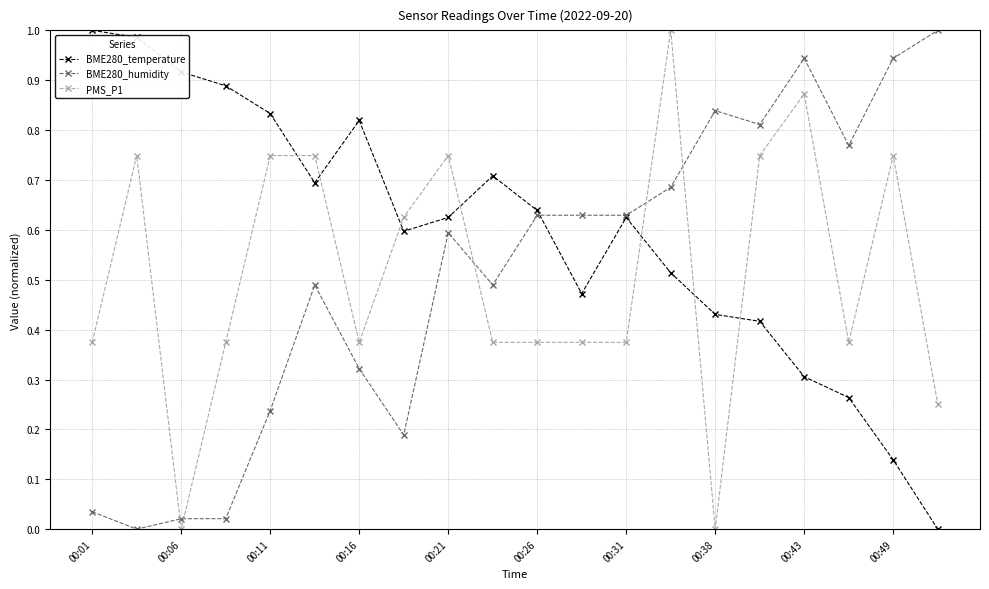

Which series has the largest total across all categories?

BME280_temperature